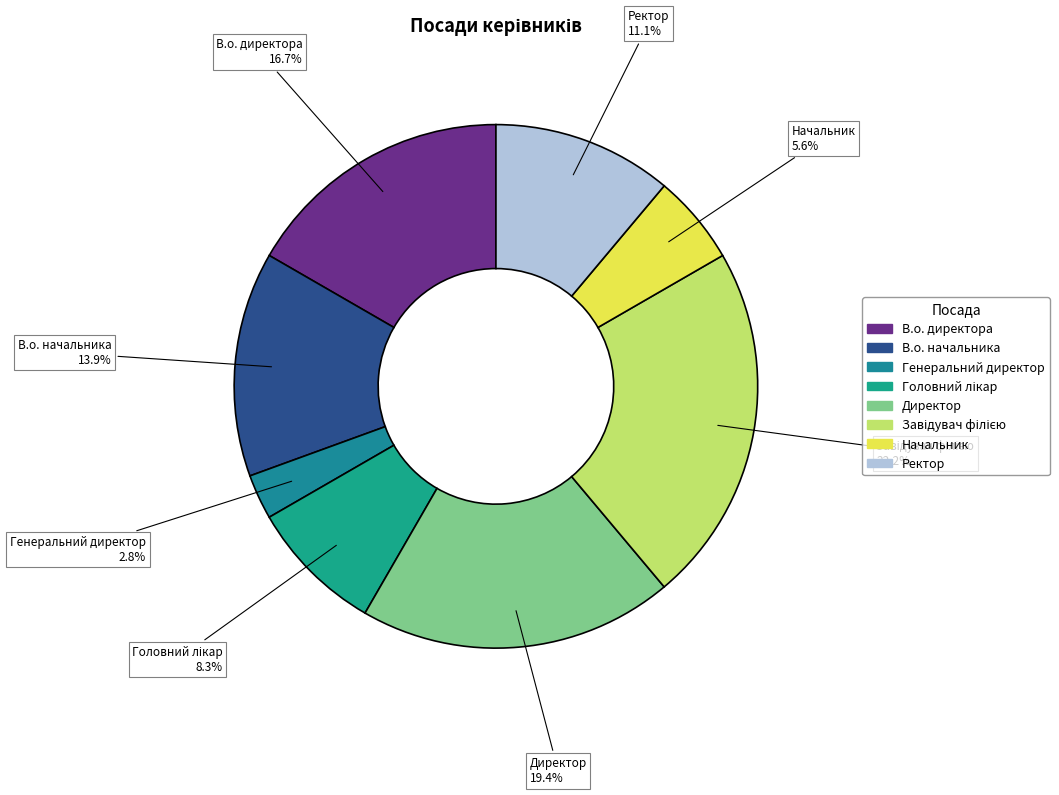

Does any single category account for the majority?

No